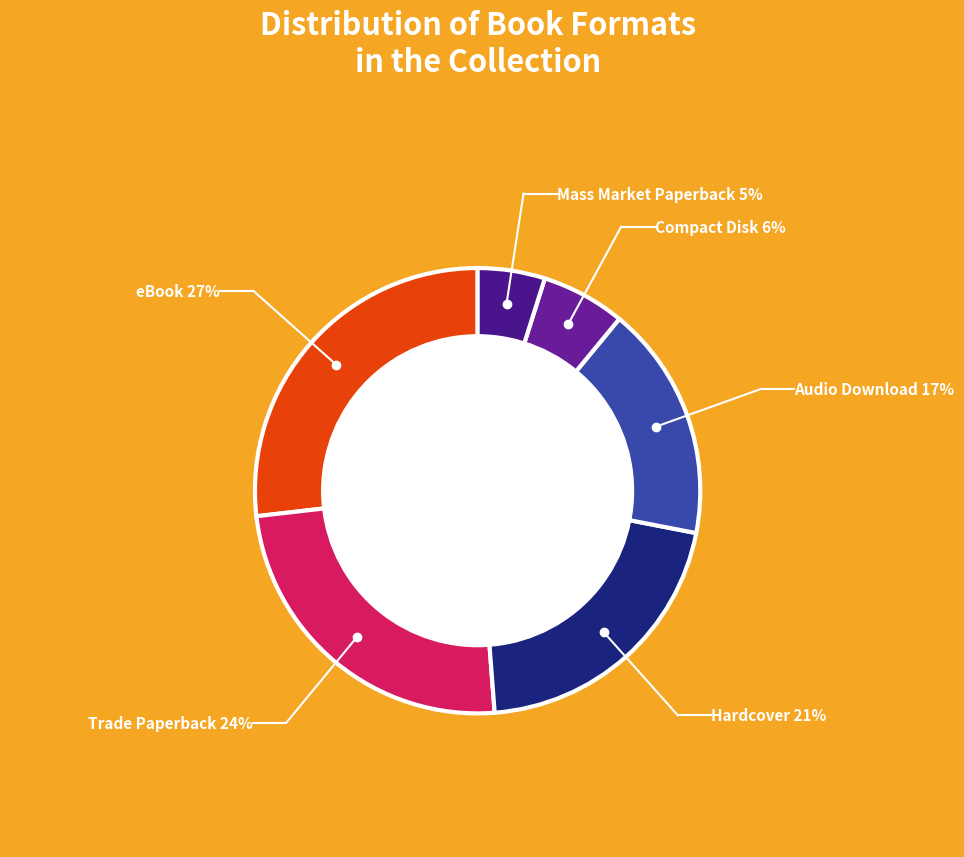

Is Mass Market Paperback the majority of the pie?

No